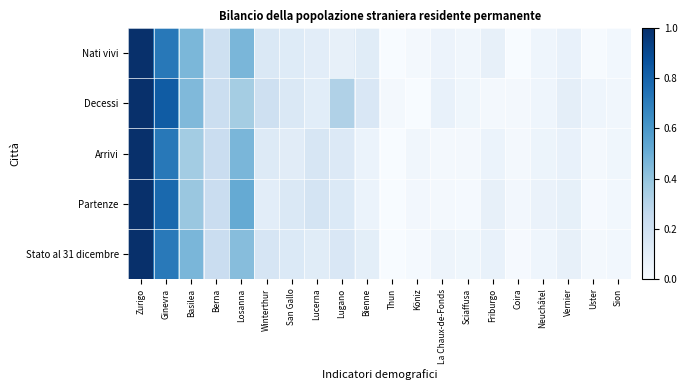

Count the number of data series in this chart.

5